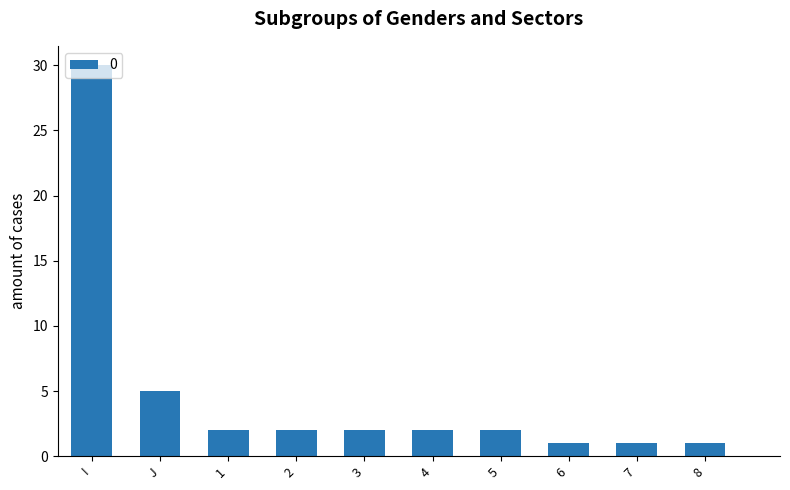

What is the change in value from J to 7?

-4